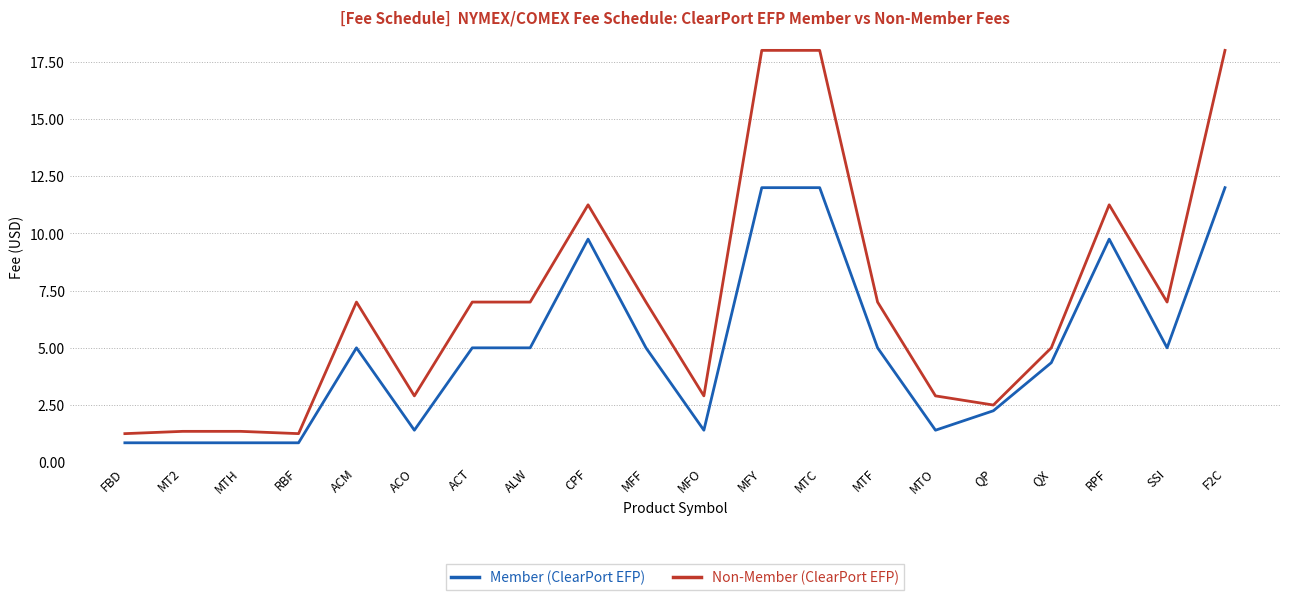

True or false: Member (ClearPort EFP) and Non-Member (ClearPort EFP) intersect in this chart.

False